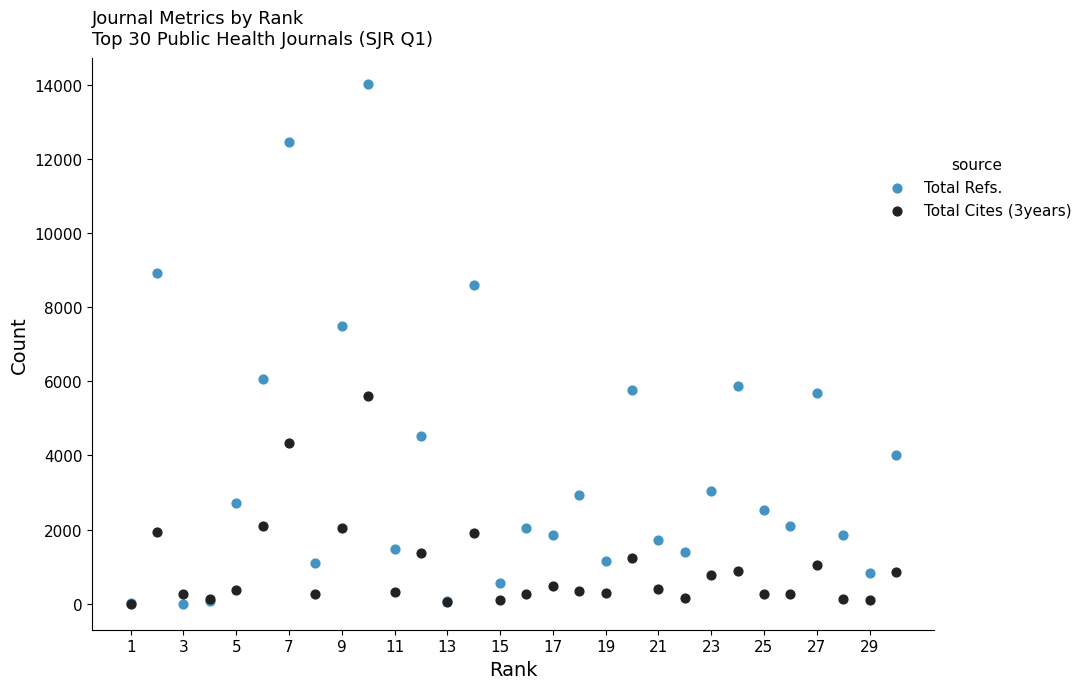

In the Total Refs. series, what Y value is closest to 7012?

7502